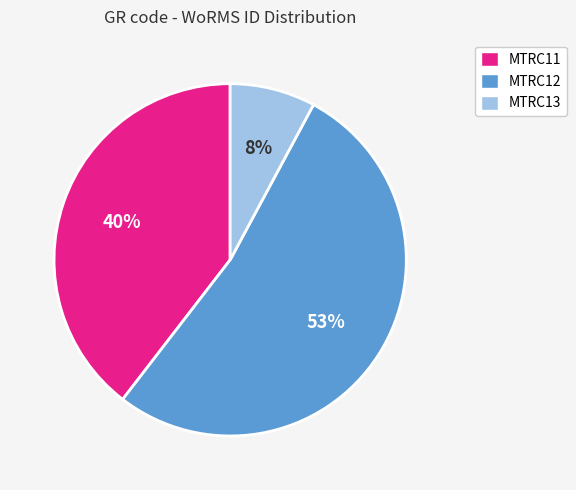

Rank the categories by value from lowest to highest.

MTRC13, MTRC11, MTRC12